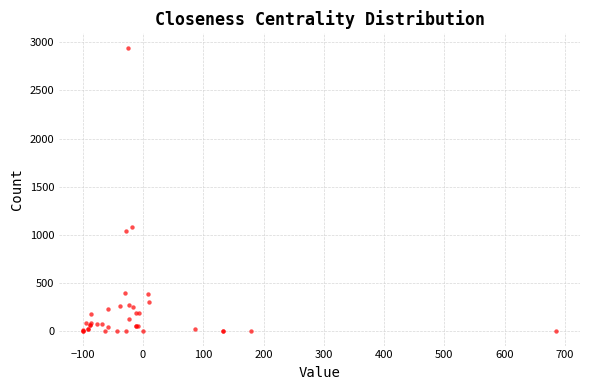

What Y value in the scatter plot is closest to 1472?

1086